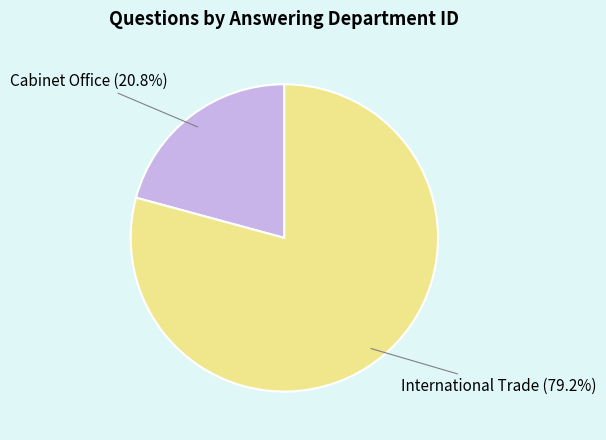

Count the number of slices in the pie.

2